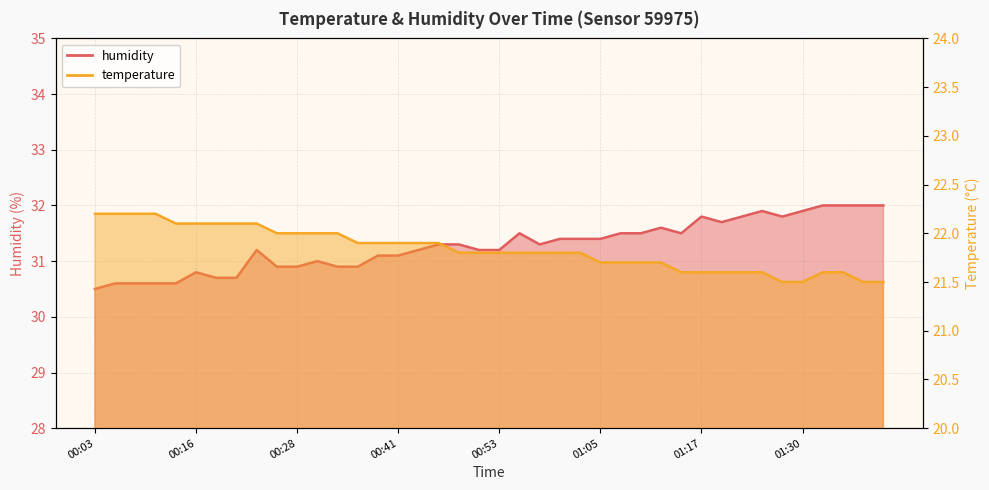

Reading left to right, transcribe all the data shown in this chart.

temperature: 00:03=22.2	00:06=22.2	00:08=22.2	00:11=22.2	00:13=22.1	00:16=22.1	00:18=22.1	00:21=22.1	00:23=22.1	00:26=22.0	00:28=22.0	00:31=22.0	00:33=22.0	00:36=21.9	00:38=21.9	00:41=21.9	00:43=21.9	00:45=21.9	00:48=21.8	00:50=21.8	00:53=21.8	00:55=21.8	00:58=21.8	01:00=21.8	01:03=21.8	01:05=21.7	01:08=21.7	01:10=21.7	01:12=21.7	01:15=21.6	01:17=21.6	01:20=21.6	01:22=21.6	01:25=21.6	01:27=21.5	01:30=21.5	01:32=21.6	01:35=21.6	01:37=21.5	01:39=21.5
humidity: 00:03=30.5	00:06=30.6	00:08=30.6	00:11=30.6	00:13=30.6	00:16=30.8	00:18=30.7	00:21=30.7	00:23=31.2	00:26=30.9	00:28=30.9	00:31=31.0	00:33=30.9	00:36=30.9	00:38=31.1	00:41=31.1	00:43=31.2	00:45=31.3	00:48=31.3	00:50=31.2	00:53=31.2	00:55=31.5	00:58=31.3	01:00=31.4	01:03=31.4	01:05=31.4	01:08=31.5	01:10=31.5	01:12=31.6	01:15=31.5	01:17=31.8	01:20=31.7	01:22=31.8	01:25=31.9	01:27=31.8	01:30=31.9	01:32=32.0	01:35=32.0	01:37=32.0	01:39=32.0